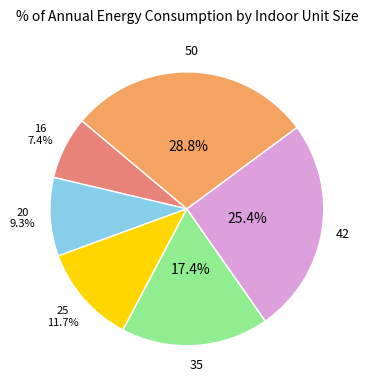

To the nearest percent, what percentage of the pie is 20?

9%